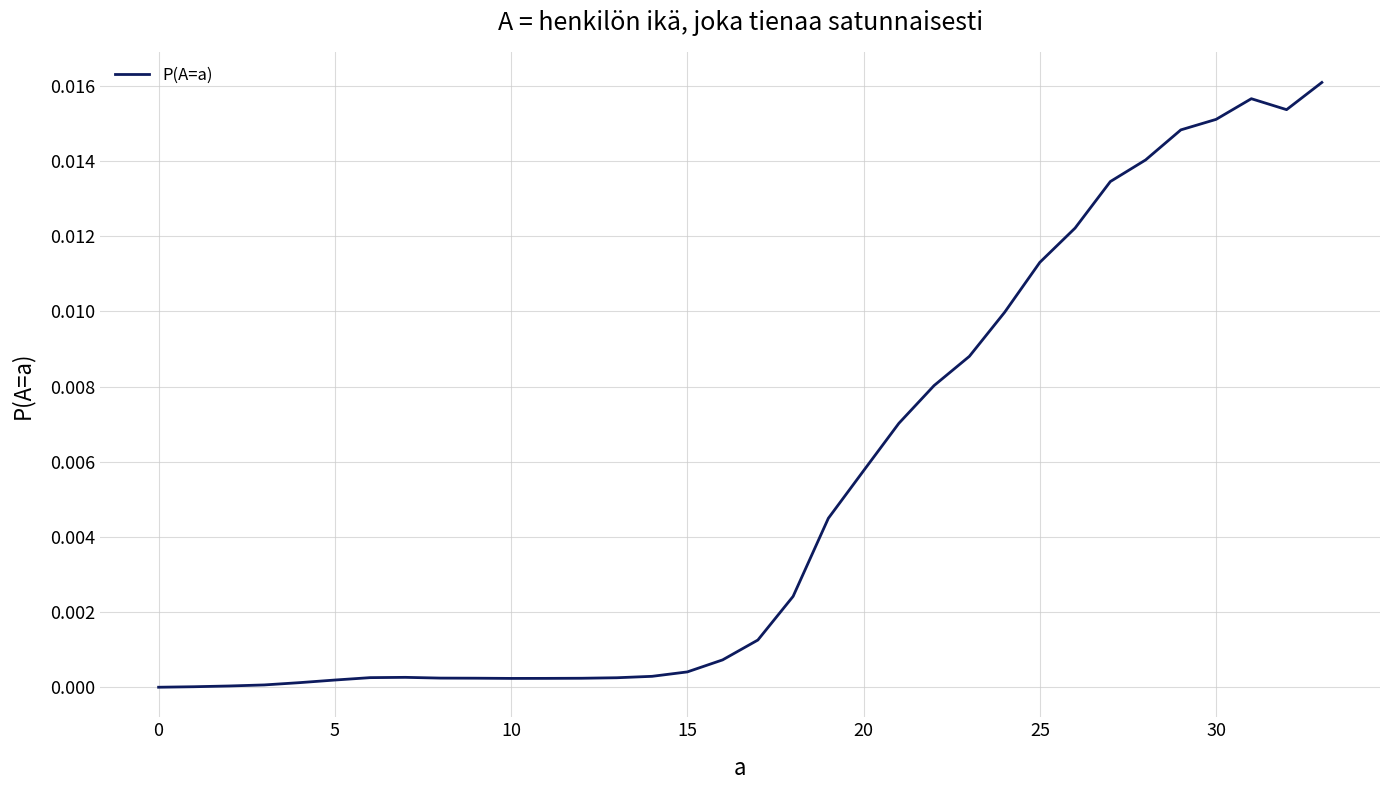

Is this an area chart (filled region under the line)?

No